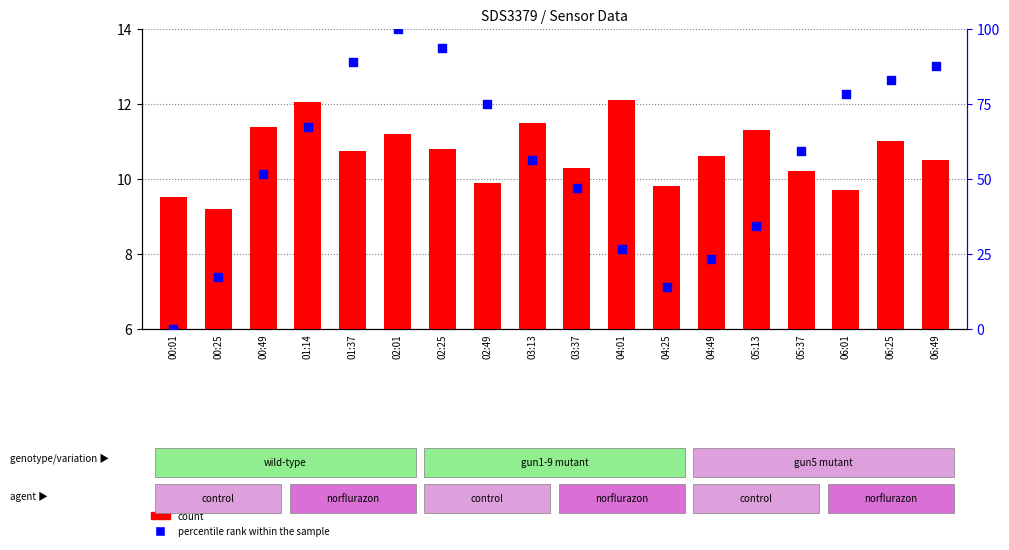

At which category is the sum across all series the highest?

02:01